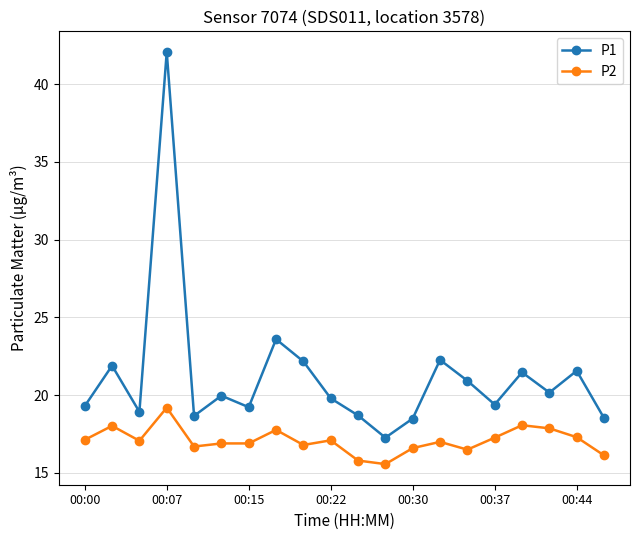

What are all the series names shown in the legend?

P1, P2